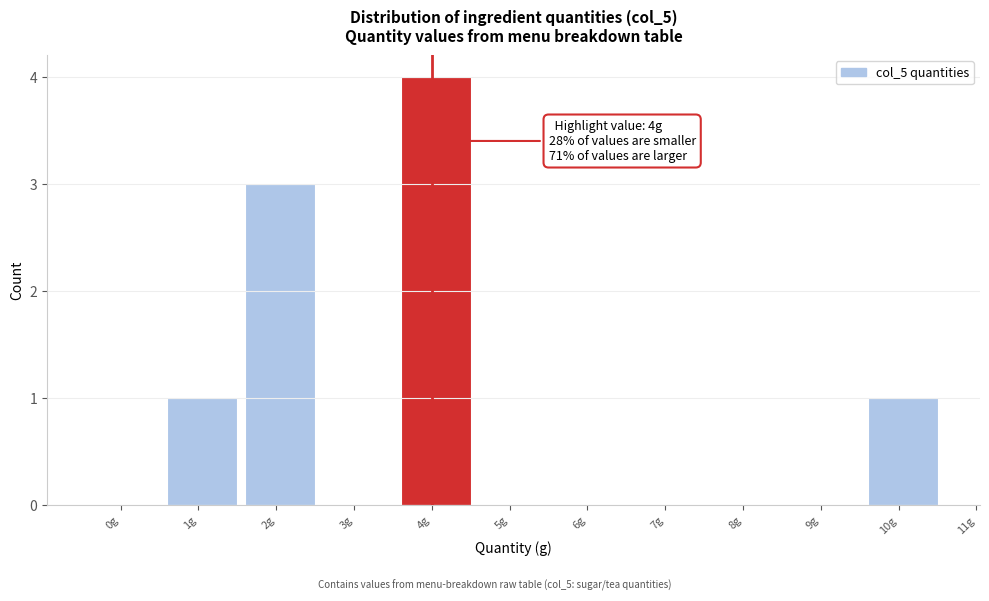

Reading left to right, transcribe all the data shown in this chart.

0g=0	1g=1	2g=3	3g=0	4g=4	5g=0	6g=0	7g=0	8g=0	9g=0	10g=1